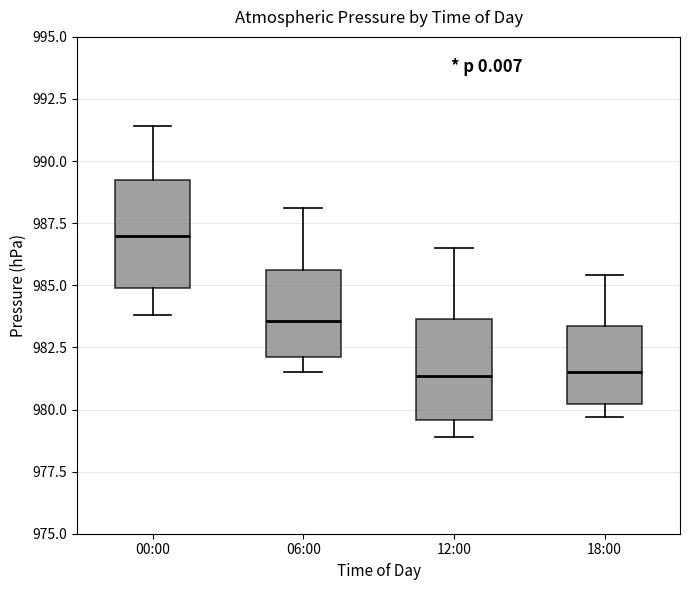

Where does the upper whisker of the box for 06:00 end on the y-axis? The values are not printed on the chart, so give them approximately, as read against the axis.

988.0